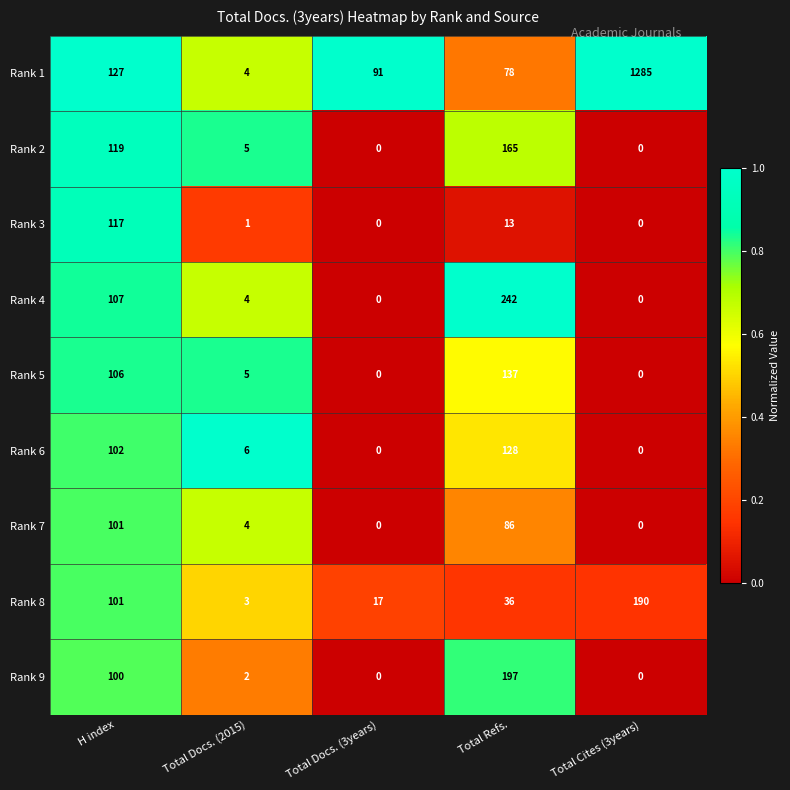

What is the sum of all Rank 2 values?

289